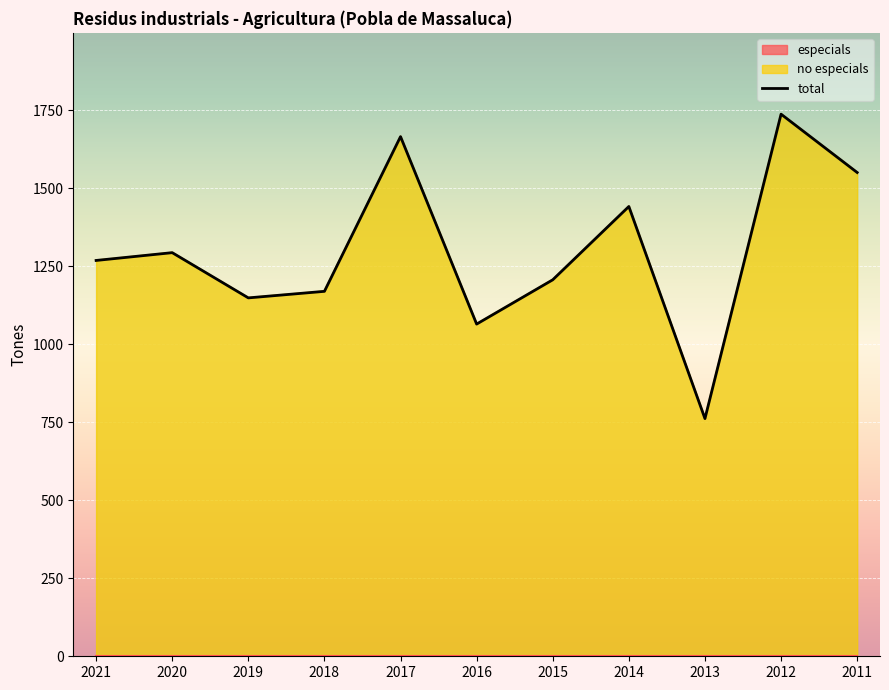

How many values are below 1269?

5